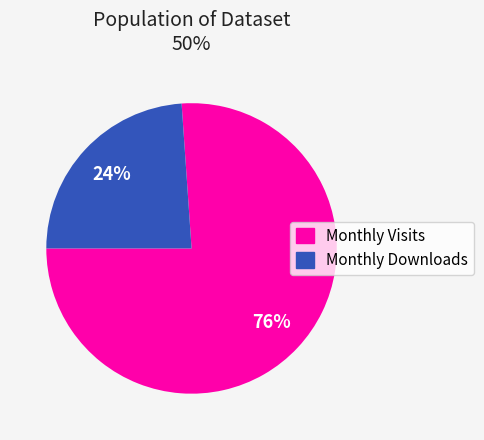

Is there a majority slice in this chart?

Yes